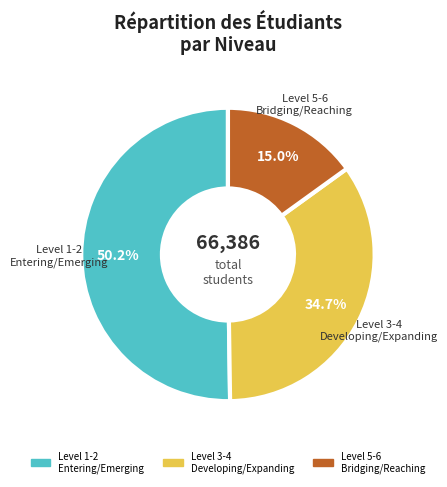

Is there a majority slice in this chart?

Yes